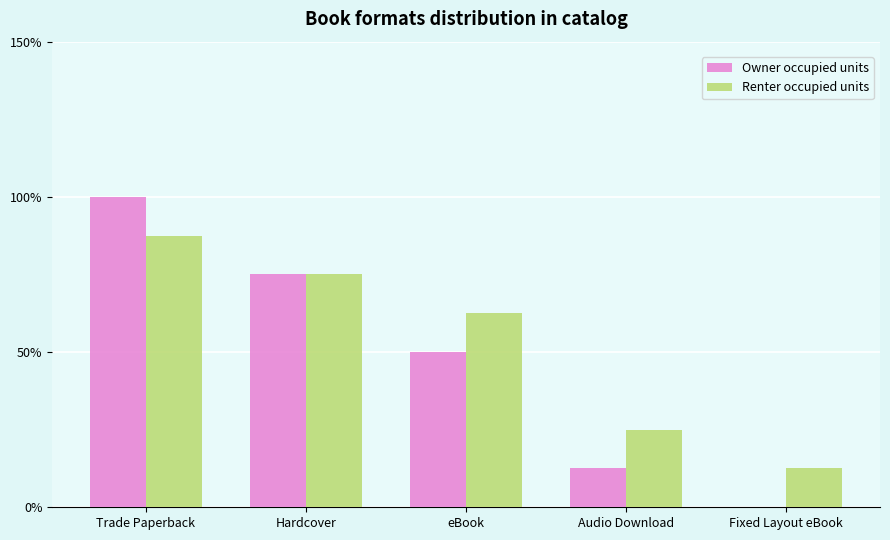

What are all the series names shown in the legend?

Owner occupied units, Renter occupied units